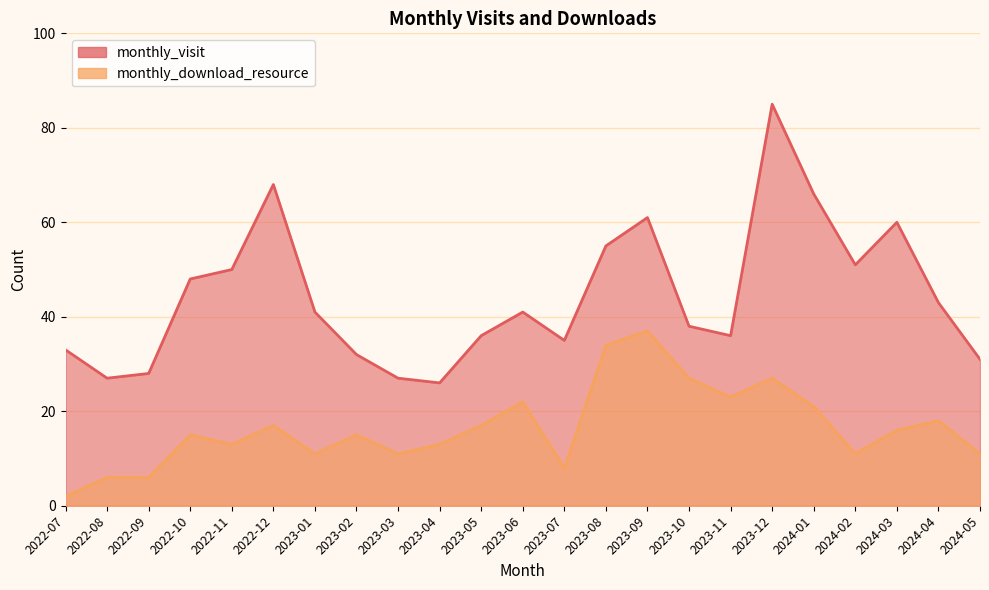

At which label does monthly_visit reach its minimum?

2023-04